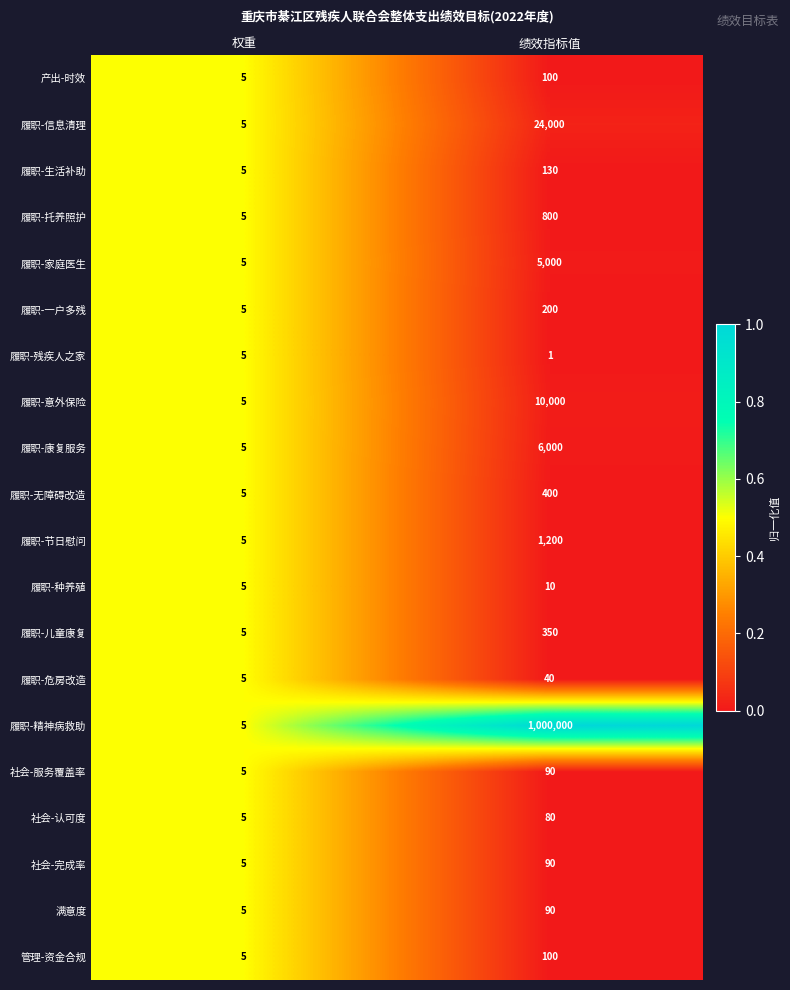

What is the difference between the maximum and minimum values in the 履职-精神病救助 series?

999995